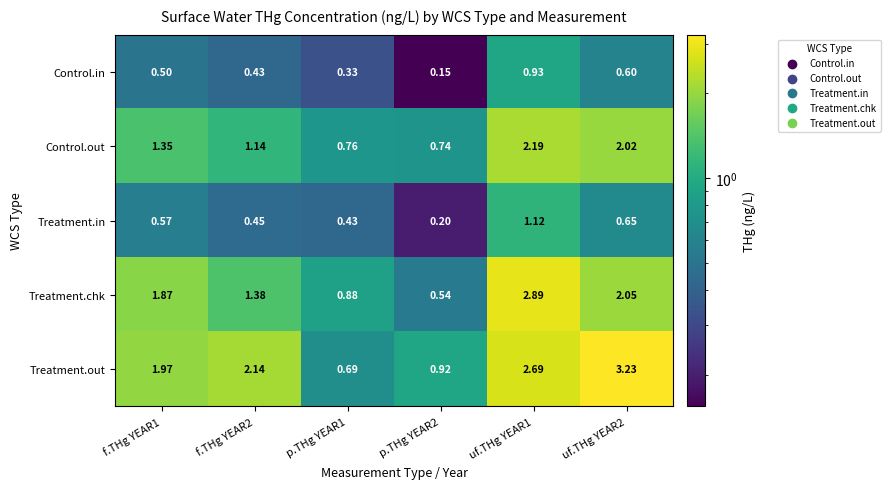

Which series has the largest total across all categories?

Treatment.out